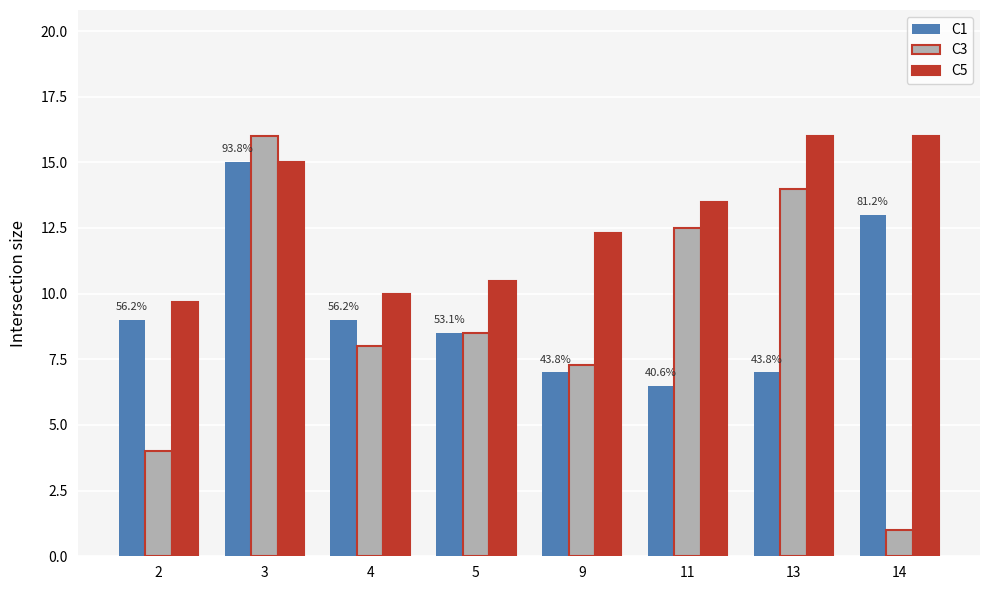

What are all the series names shown in the legend?

C1, C3, C5